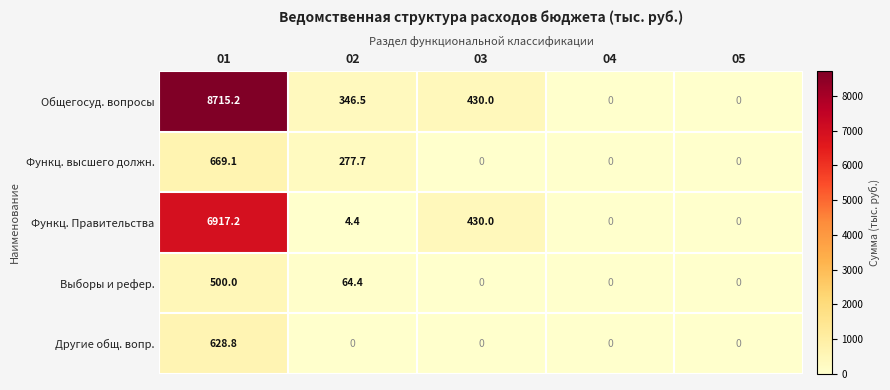

List the series in order of their peak value, highest first.

Общегосуд. вопросы, Функц. Правительства, Функц. высшего должн., Другие общ. вопр., Выборы и рефер.